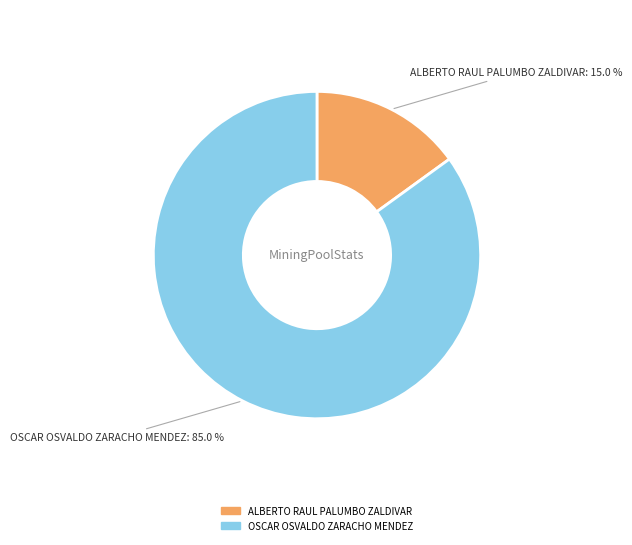

Is it true that OSCAR OSVALDO ZARACHO MENDEZ is 85% of the pie?

True